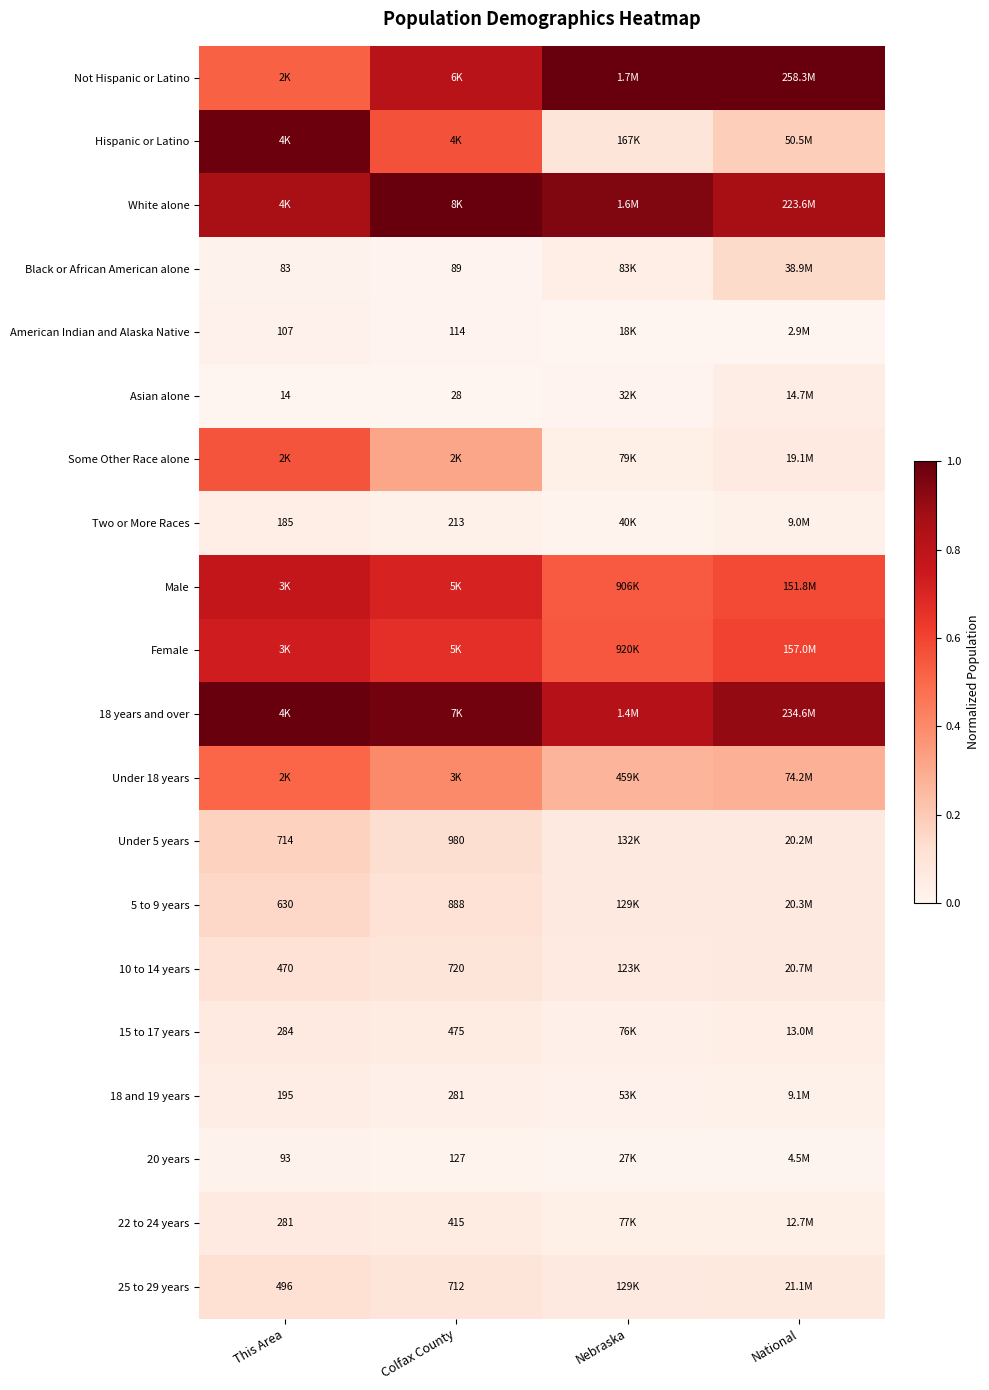

Is the value of 22 to 24 years at This Area greater than the value of Under 5 years at This Area?

No